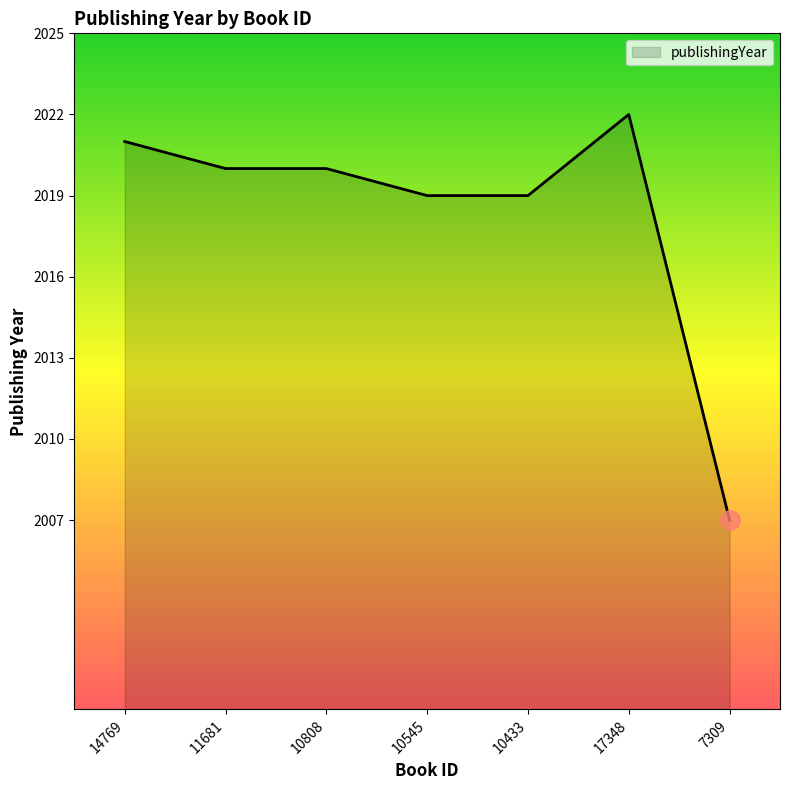

Does the chart have visible grid lines?

No